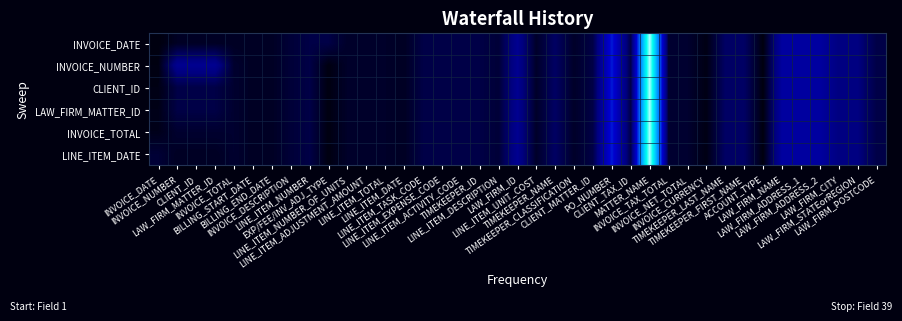

At how many categories does at least one series exceed 0?

38